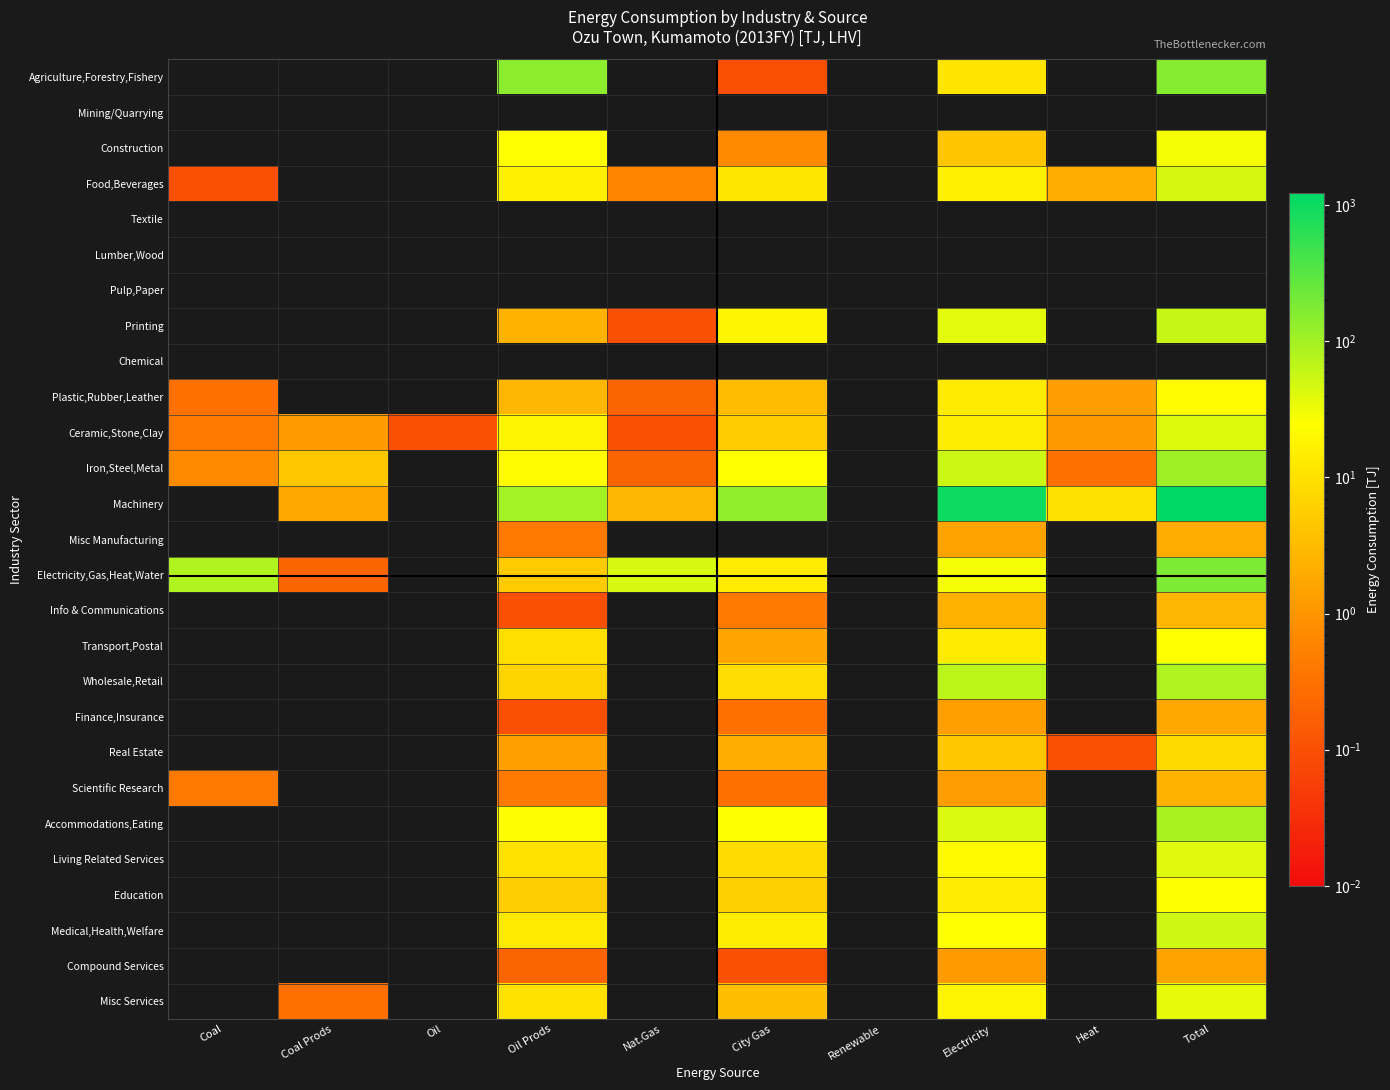

How many series are shown in this chart?

27